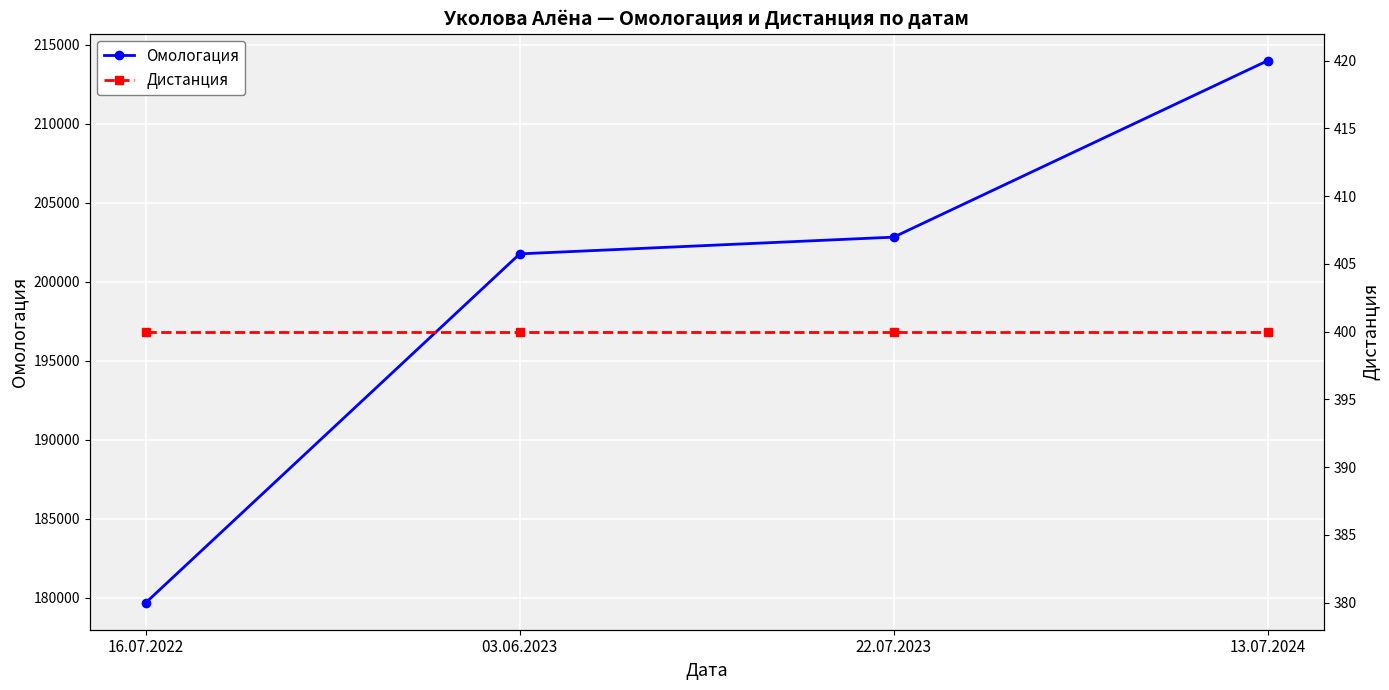

True or false: Омологация and Дистанция cross at least once.

False